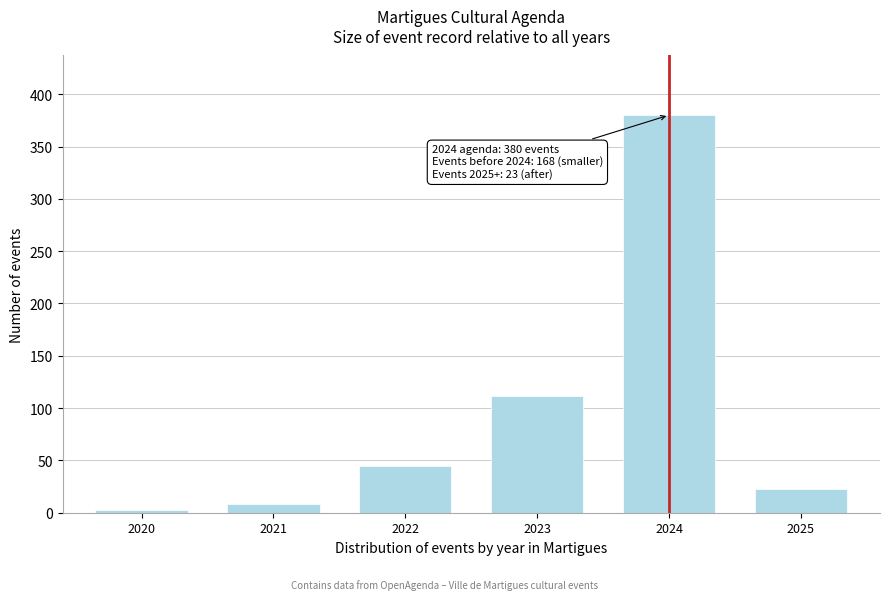

Reading right to left, list all the values displayed in this chart.

23	380	112	45	8	3